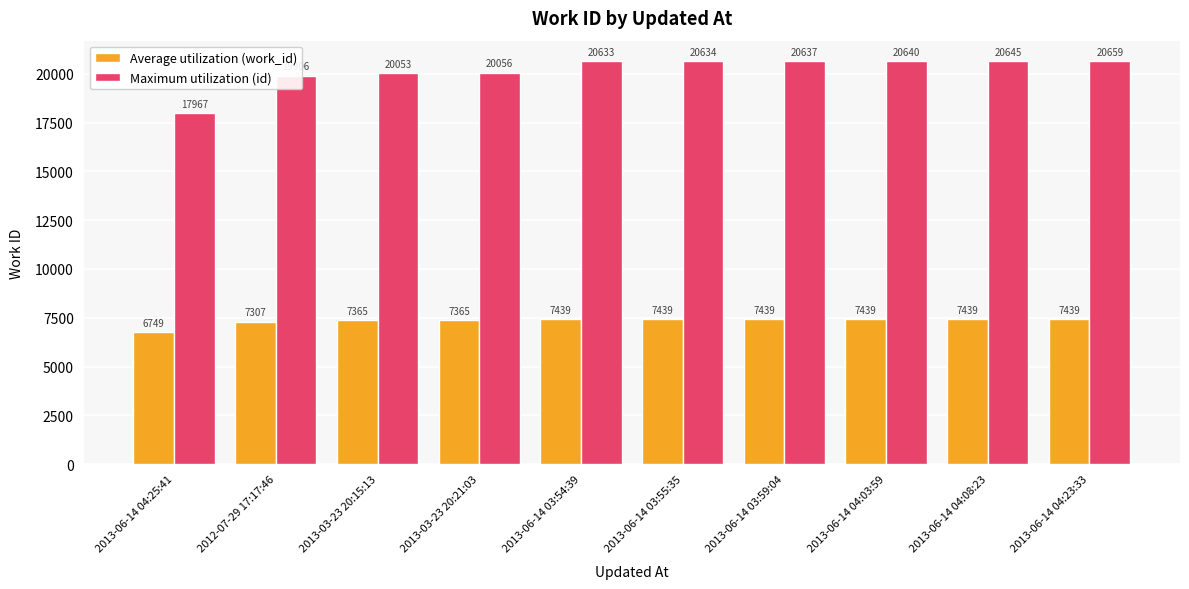

How many groups of bars are there?

10